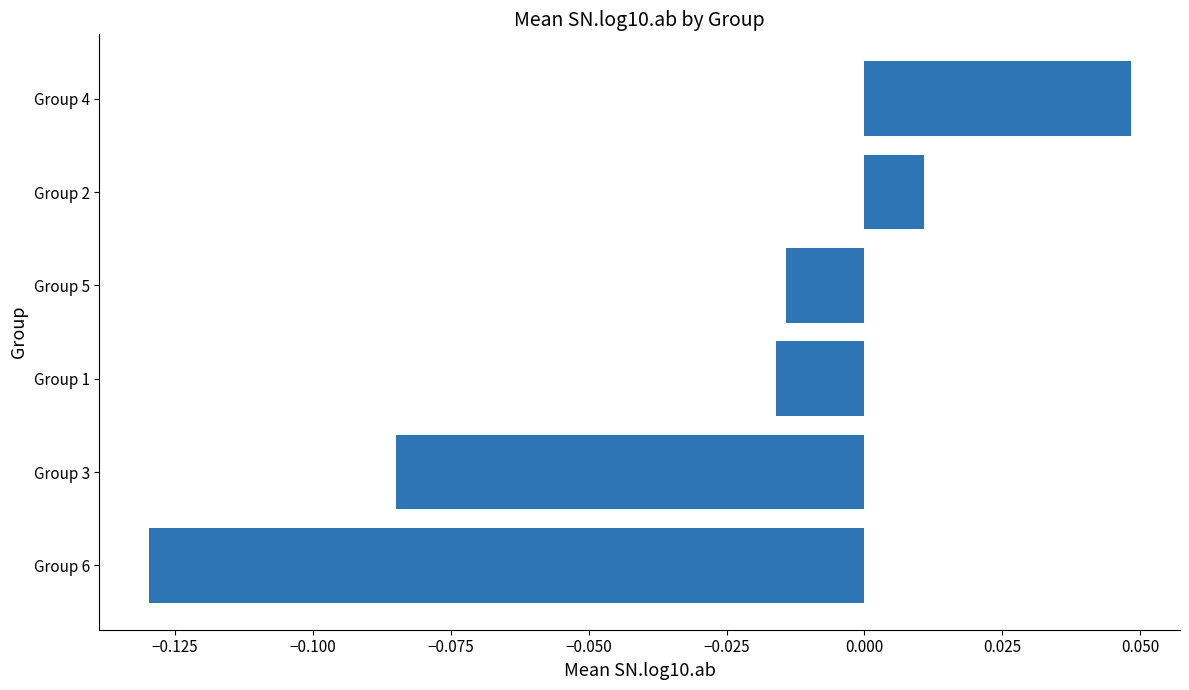

What is the change in value from Group 3 to Group 2?

+0.1